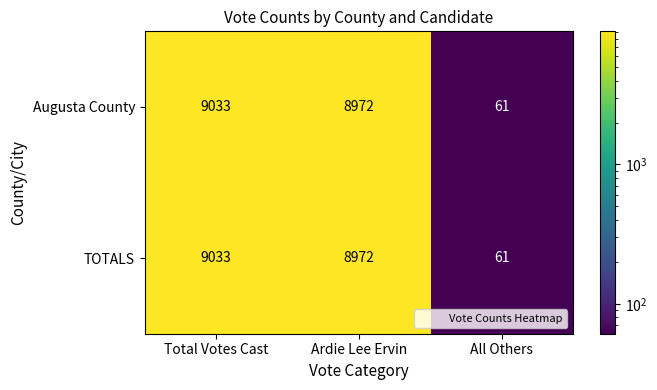

At which category is the sum across all series the highest?

Total Votes Cast